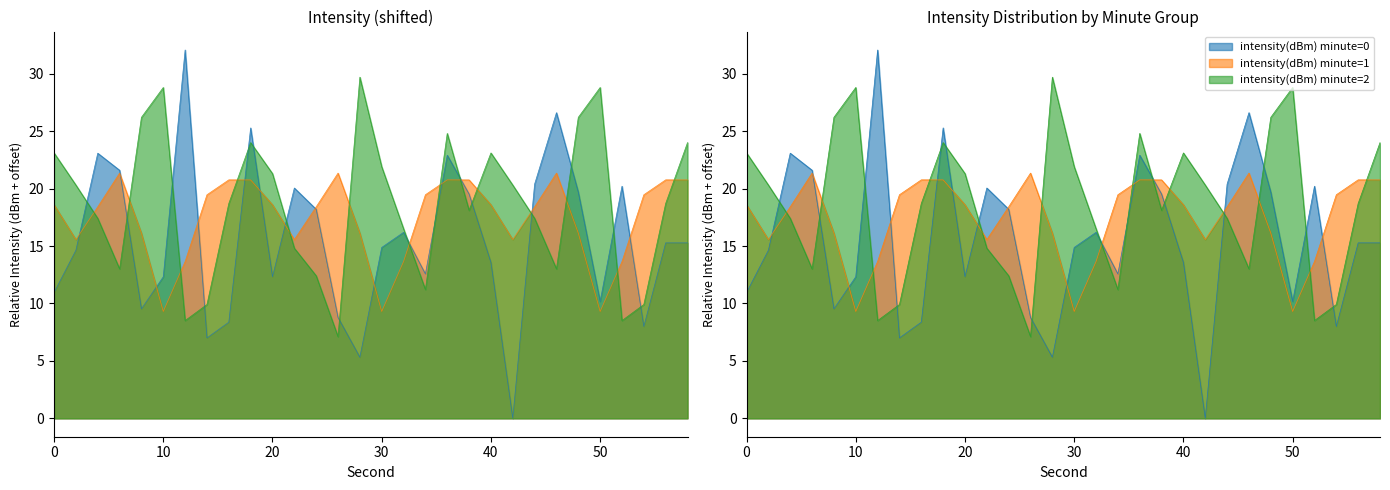

What is the value of the intensity(dBm) minute=2 point at the 7th from the left?

8.5